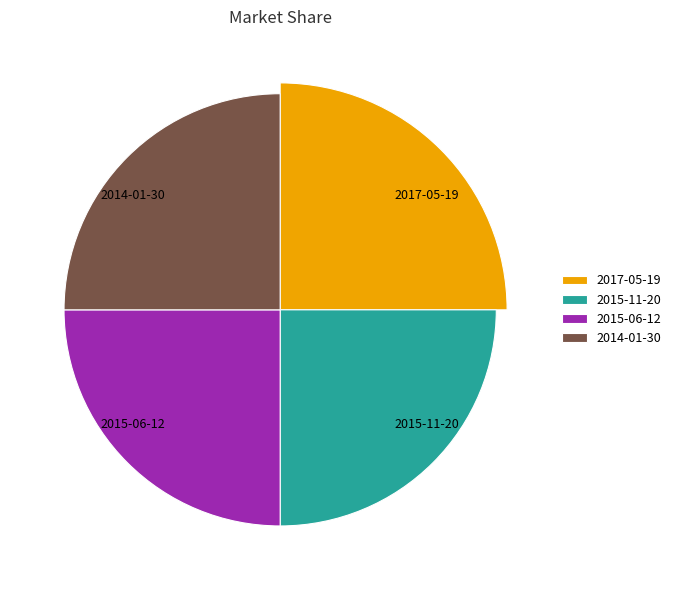

Does 2015-10-09 represent more than half of the total?

No